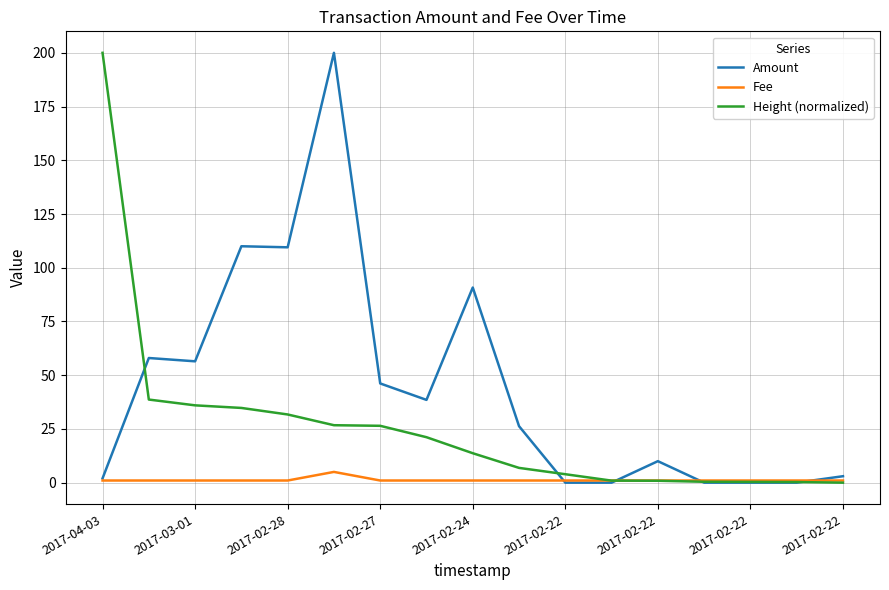

Which series ends up on top after the final intersection of Fee and Height (normalized)?

Fee